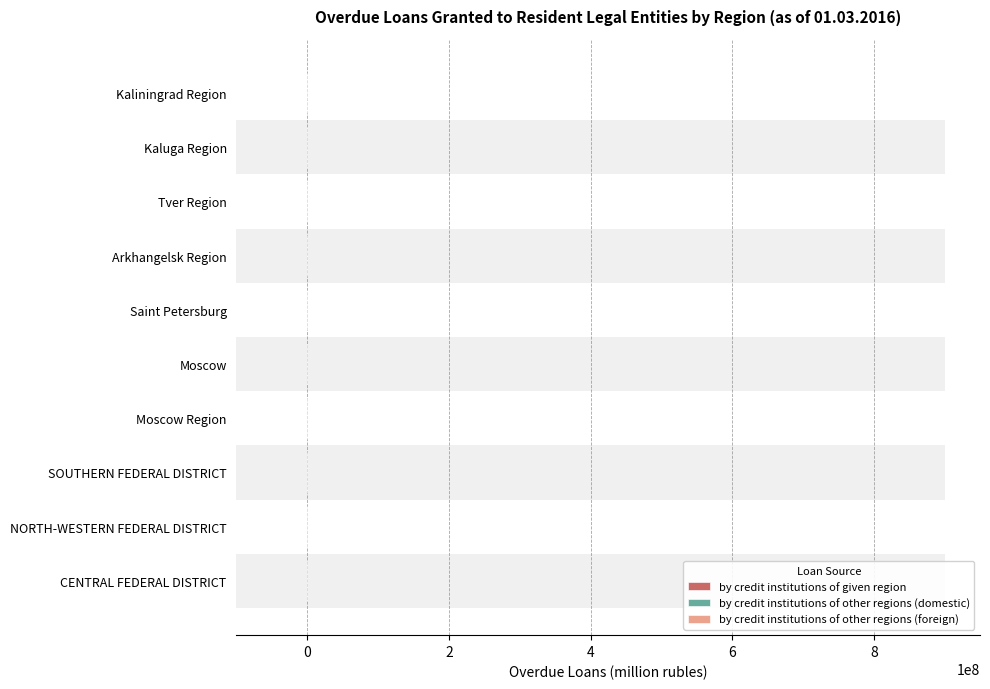

What is the average value of the by credit institutions of other regions (foreign) series?

14663